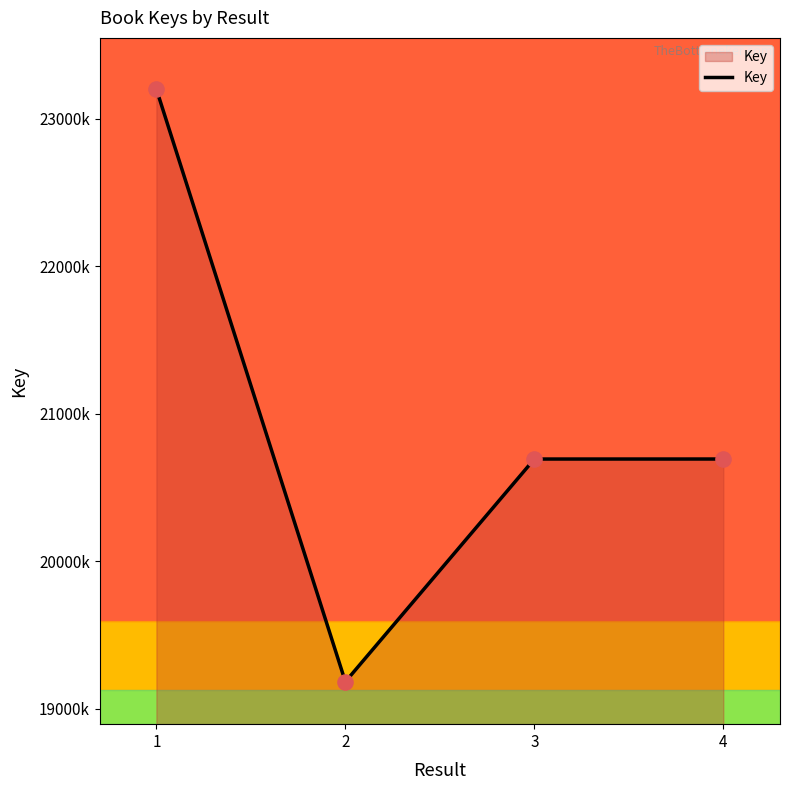

What is the ratio of the value at 1 to the value at 3?

1.1